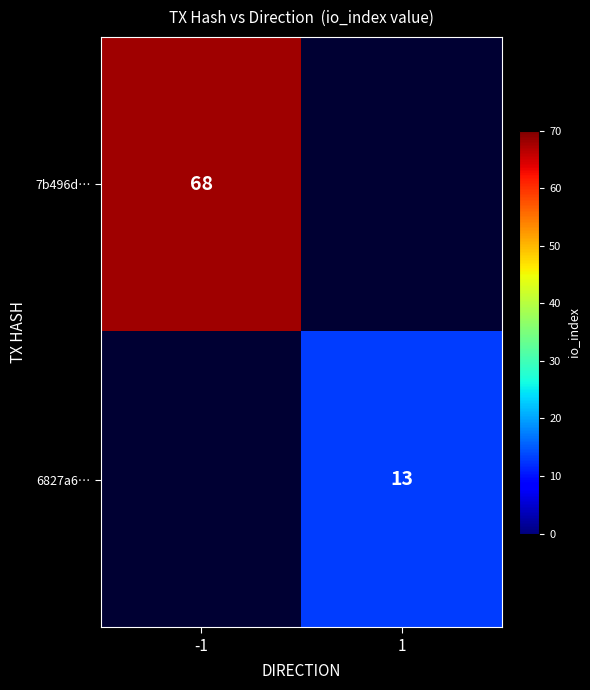

Is it true that 7b496d… equals 46.8 at -1?

False